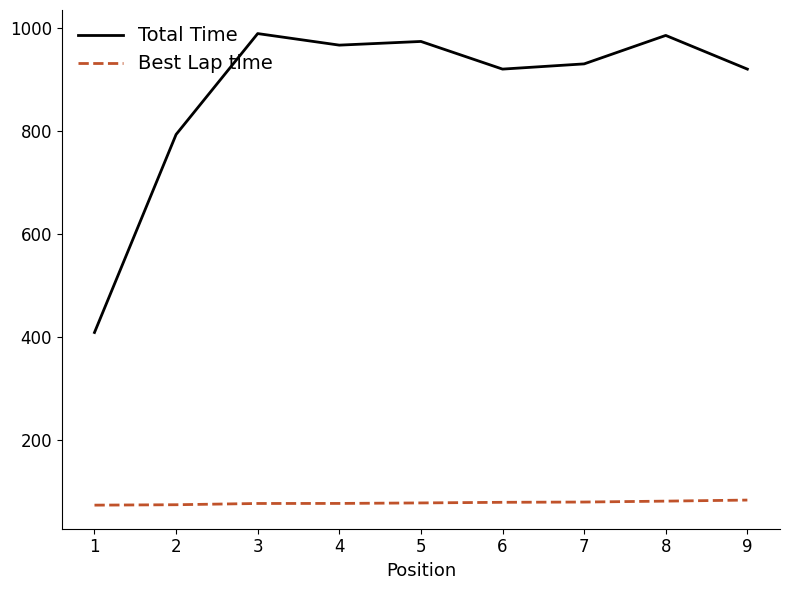

The value of Best Lap time at 2 is 109.7. True or false?

False